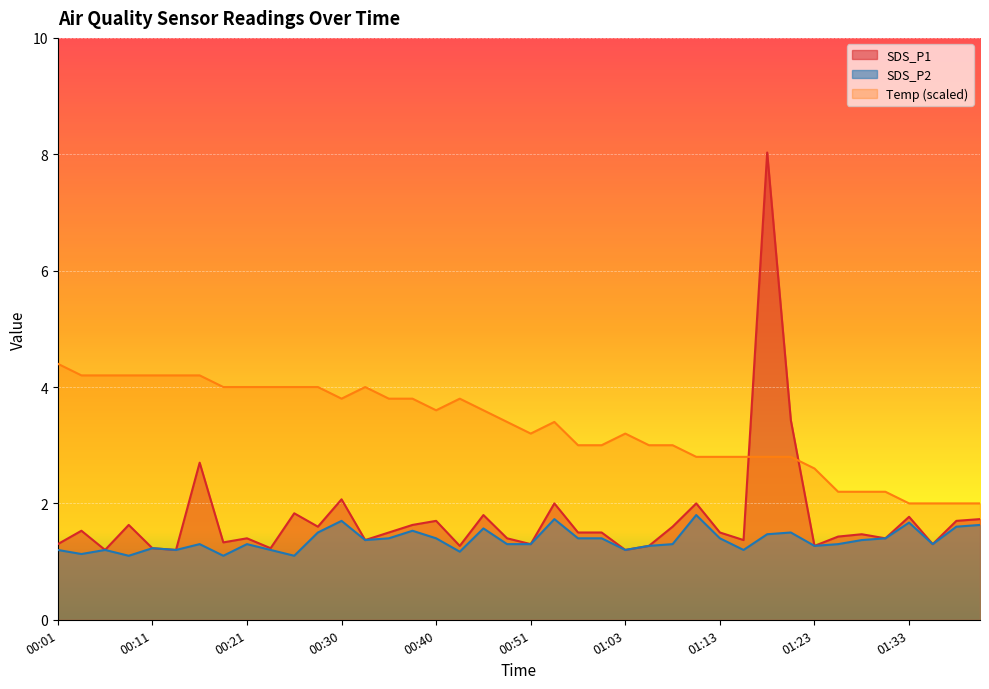

What position from the right is 00:25?

30